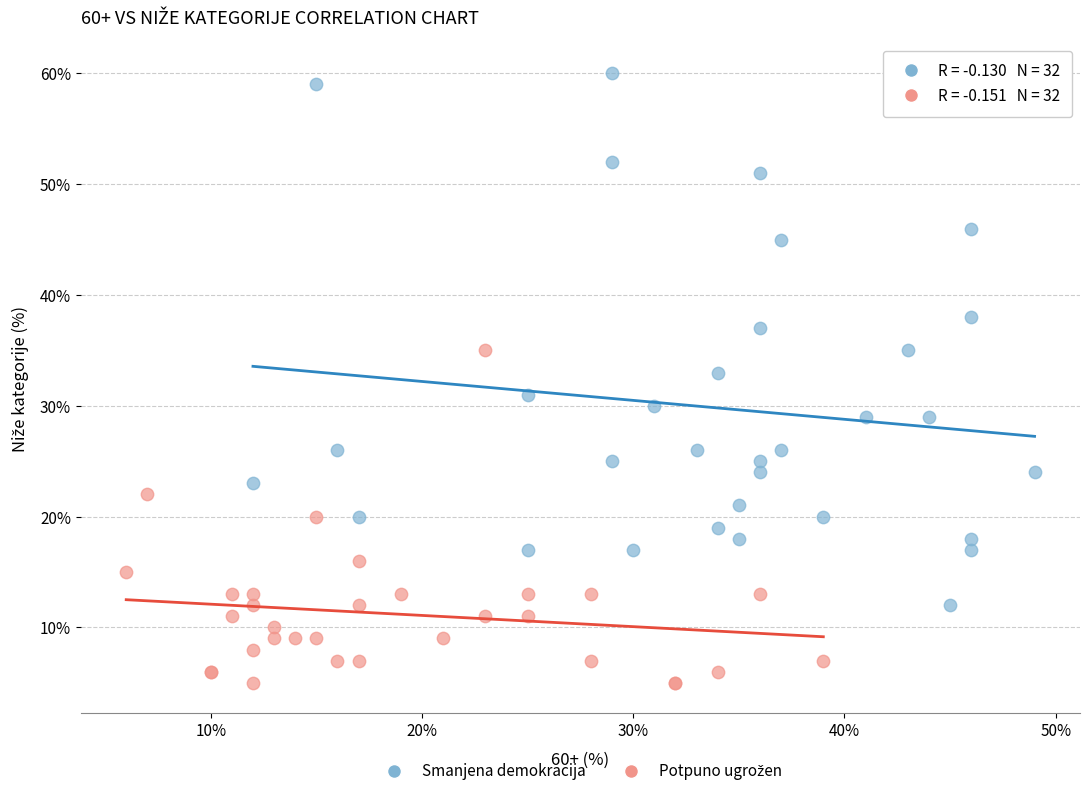

Which series has the largest Y range (max minus min)?

Smanjena demokracija